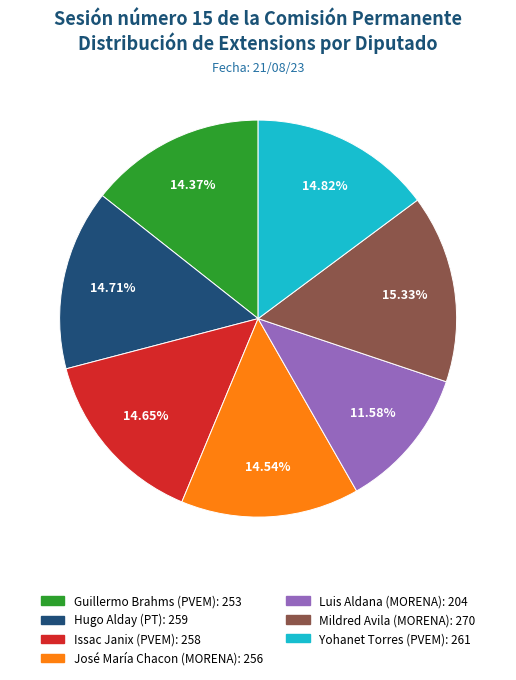

Does Luis Aldana (MORENA): 204 account for over 50% of the chart?

No